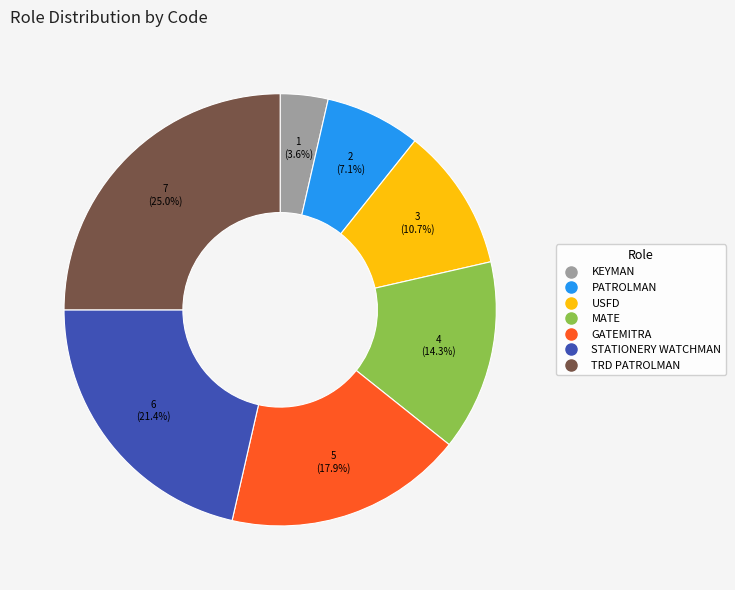

Is there a majority slice in this chart?

No